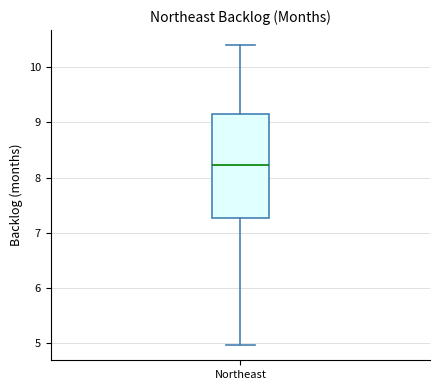

Read this box plot against the y-axis: the position of the median line, the range covered by the box, and the ends of both whiskers. The values are not printed on the chart, so give them approximately, as read against the axis.

median 8.2, box 7.3 to 9.2, whiskers 5.0 to 10.4